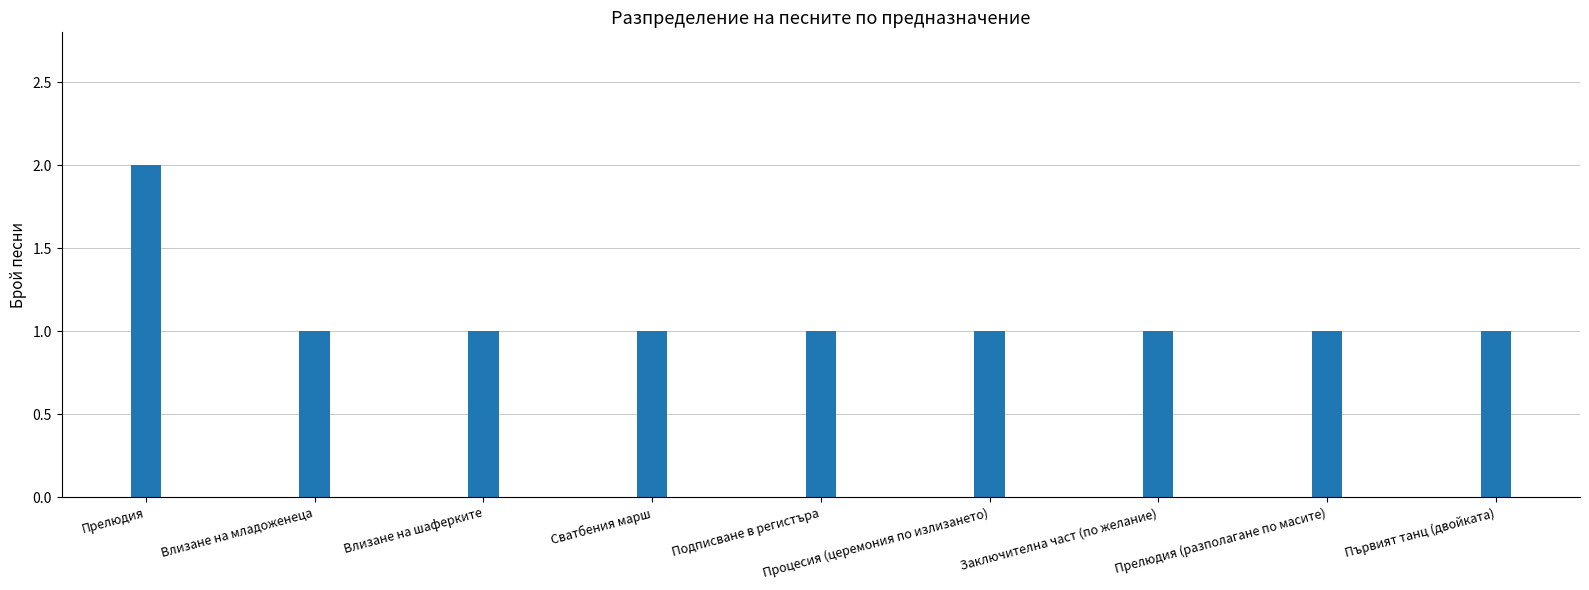

Count the number of categories in the chart.

9